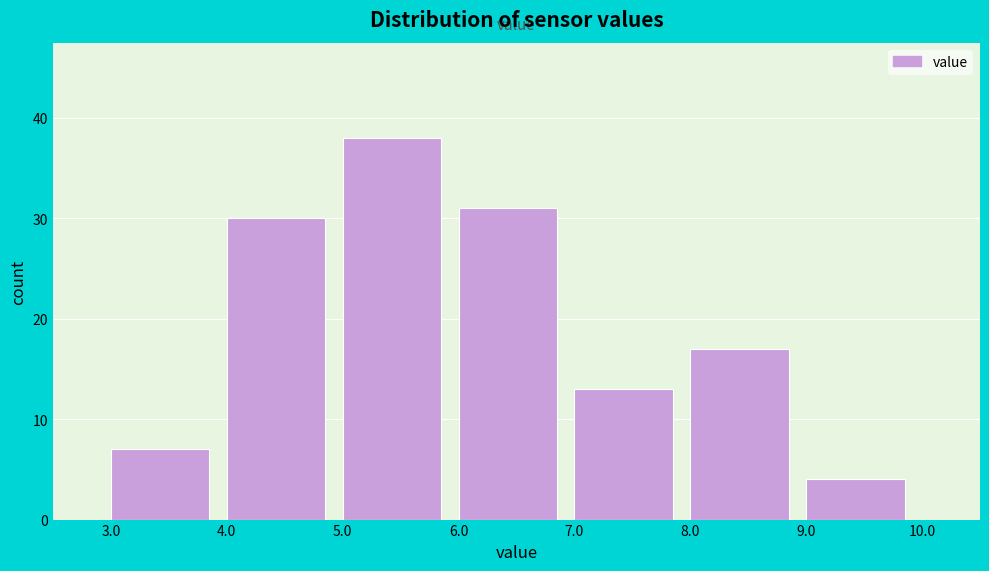

Reading left to right, list every bar in this chart as the range it spans on the x-axis followed by its height. The values are not printed on the chart, so give them approximately, as read against the axis.

3.0 to 4.0: 7
4.0 to 5.0: 30
5.0 to 6.0: 38
6.0 to 7.0: 31
7.0 to 8.0: 13
8.0 to 9.0: 17
9.0 to 10.0: 4